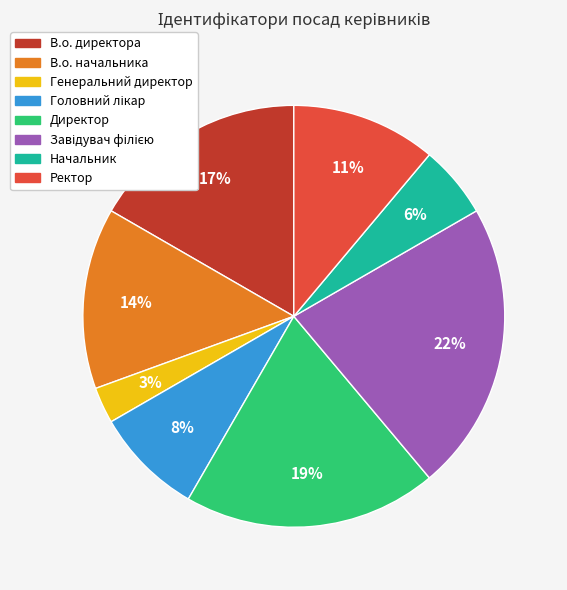

What percentage is the Директор slice, to the nearest percent?

19%